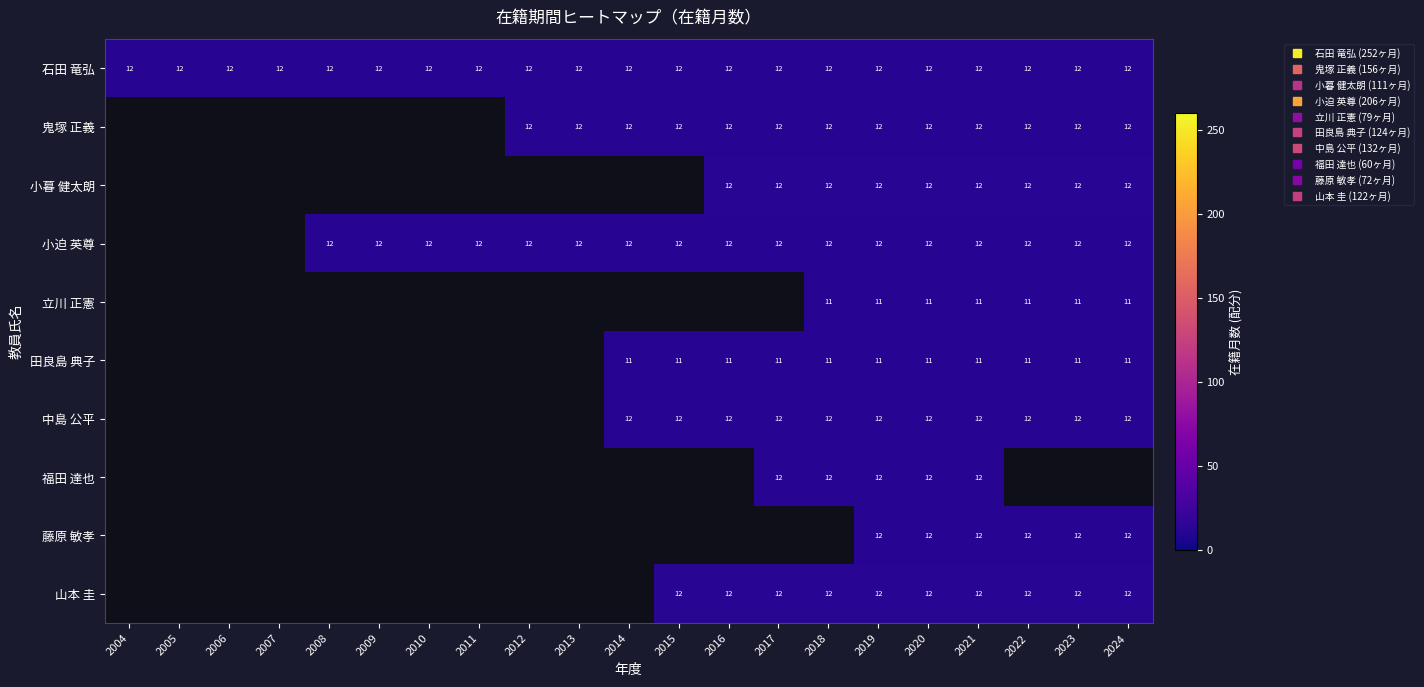

Which label corresponds to the smallest value in the chart?

2014